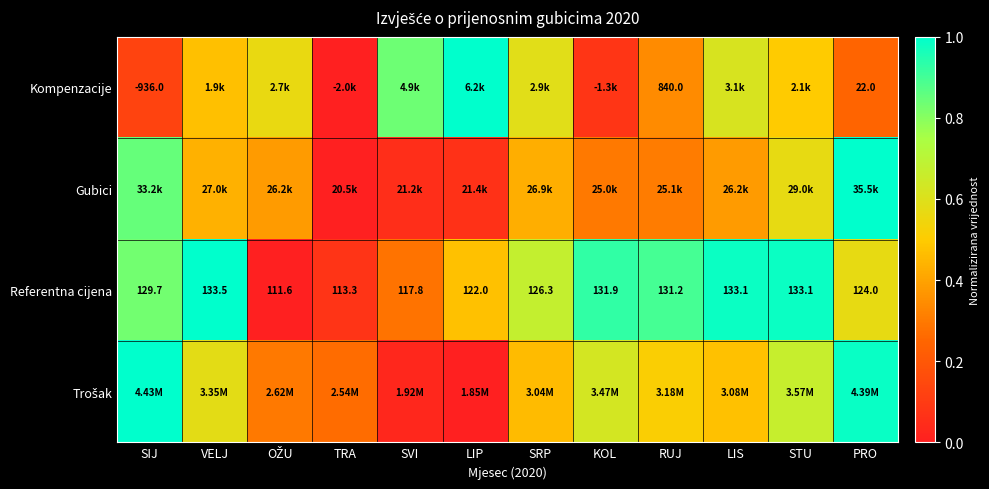

Where does the Referentna cijena series first go above 129?

SIJ